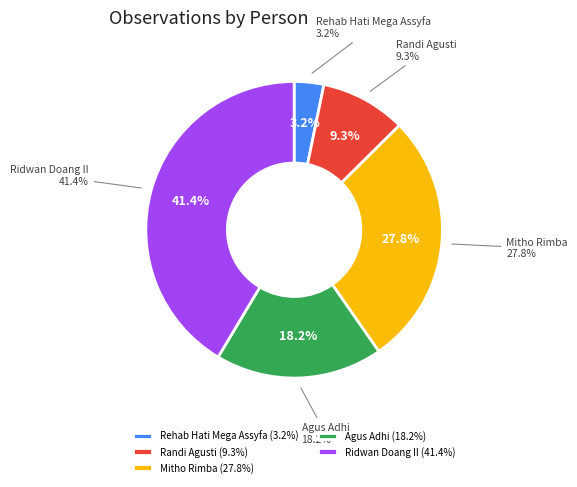

The Rehab Hati Mega Assyfa slice represents 18% of the pie. True or false?

False